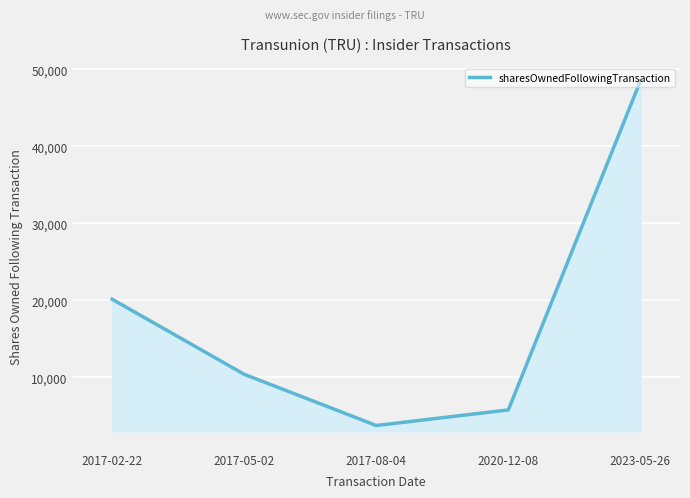

What position from the left is 2017-02-22?

1